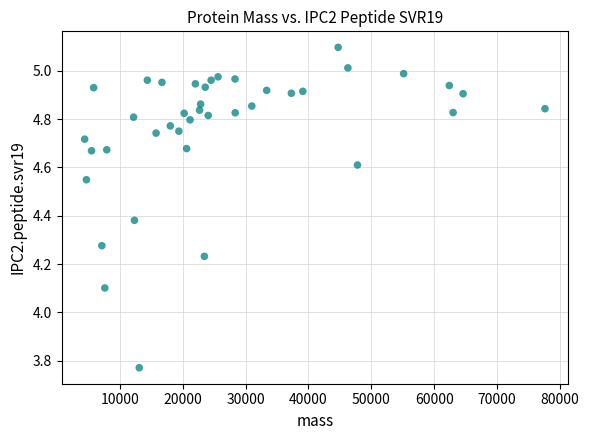

What is the range of Y values (max minus min)?

1.3